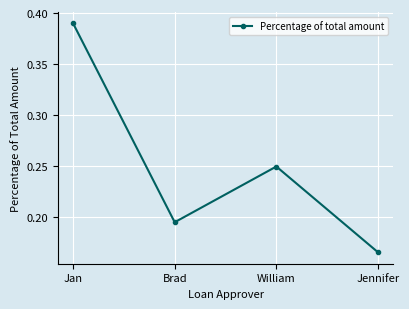

Is it true that the value at William is 0.1?

False